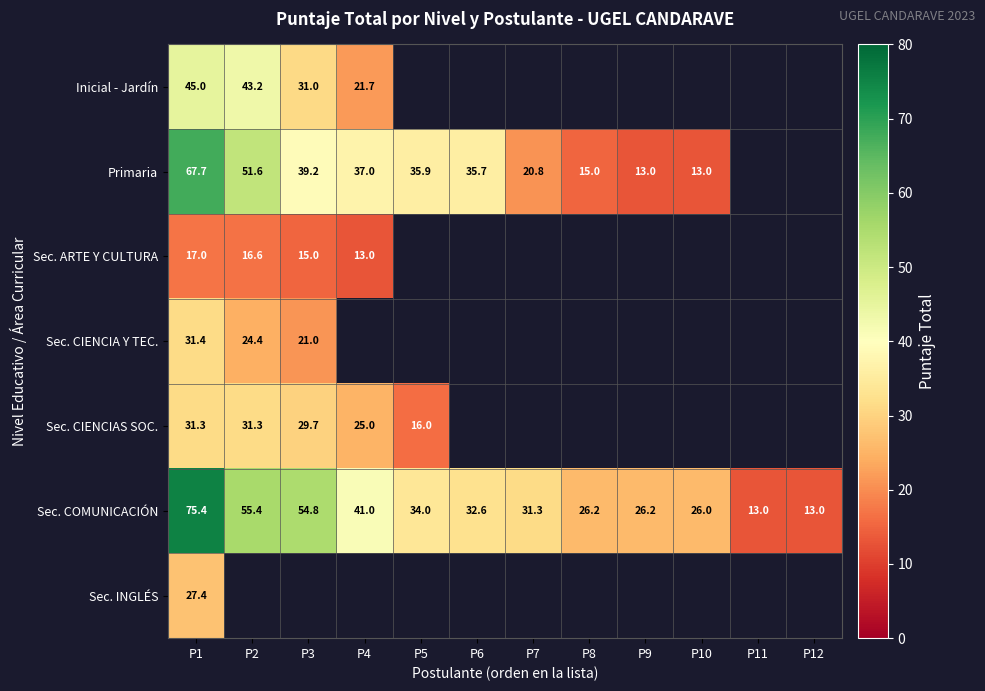

What is the sum of all Sec. COMUNICACIÓN values?

428.9